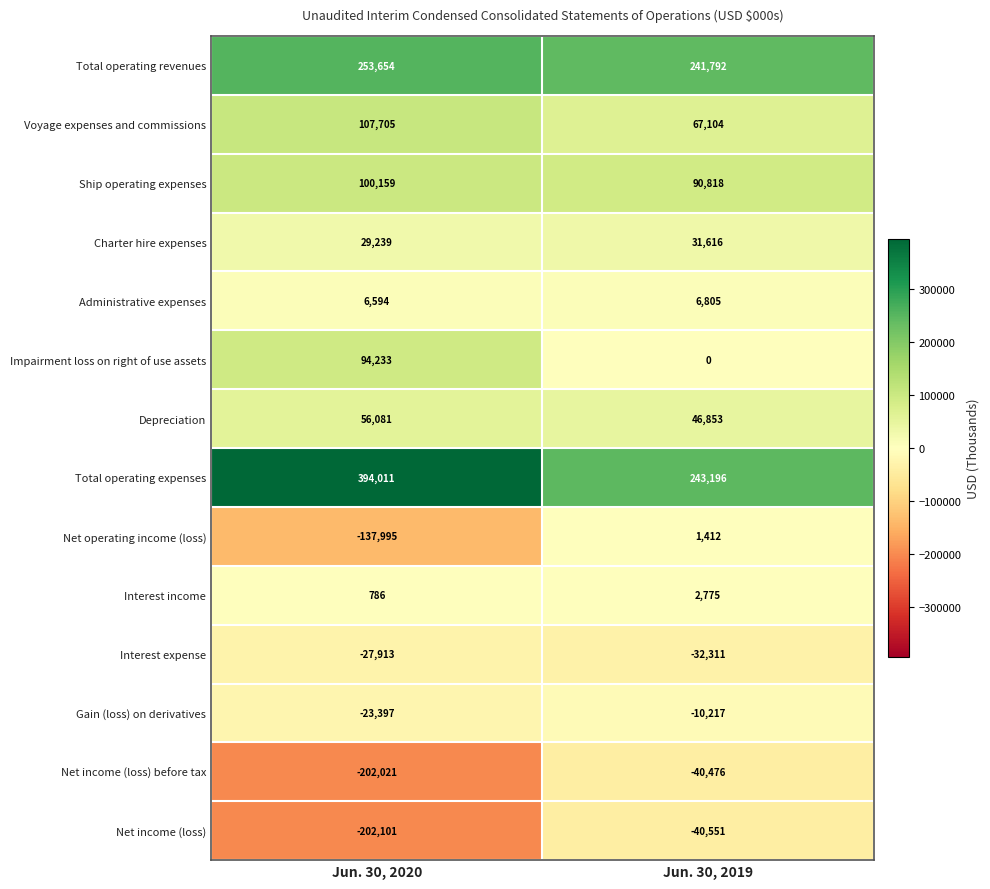

The value of Total operating expenses at Jun. 30, 2019 is 369074. True or false?

False